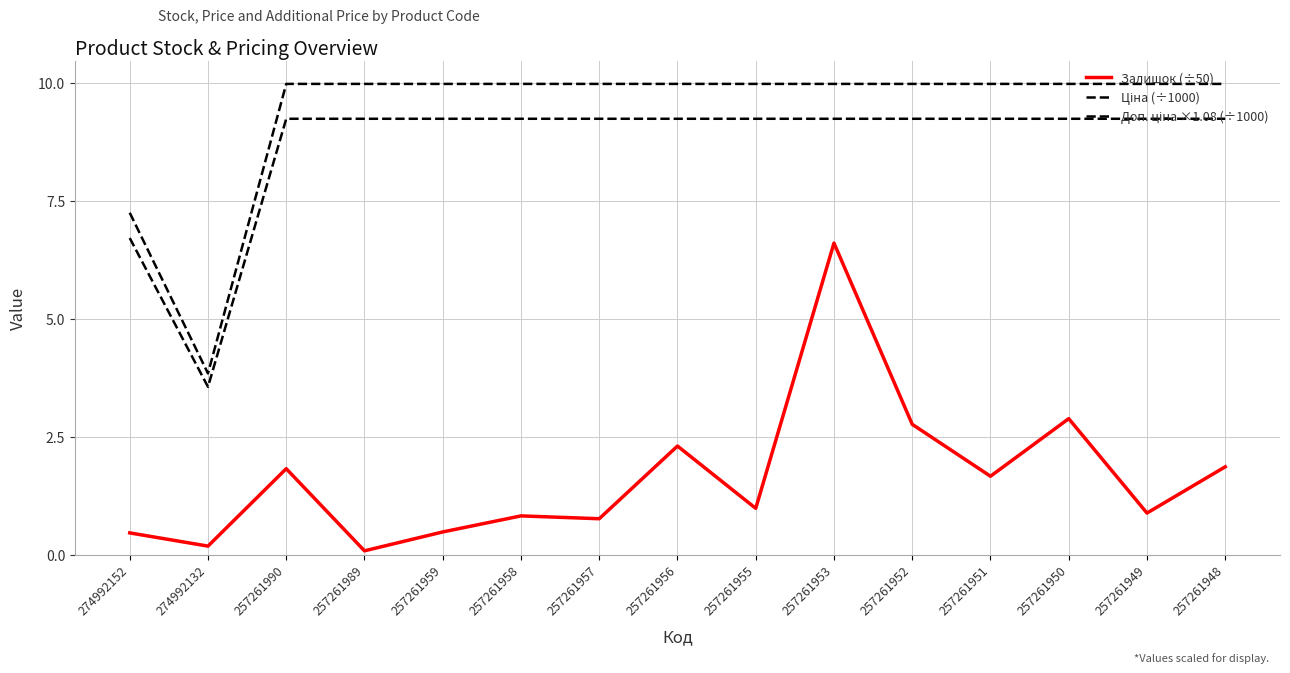

True or false: Залишок (÷50) and Ціна (÷1000) intersect in this chart.

False